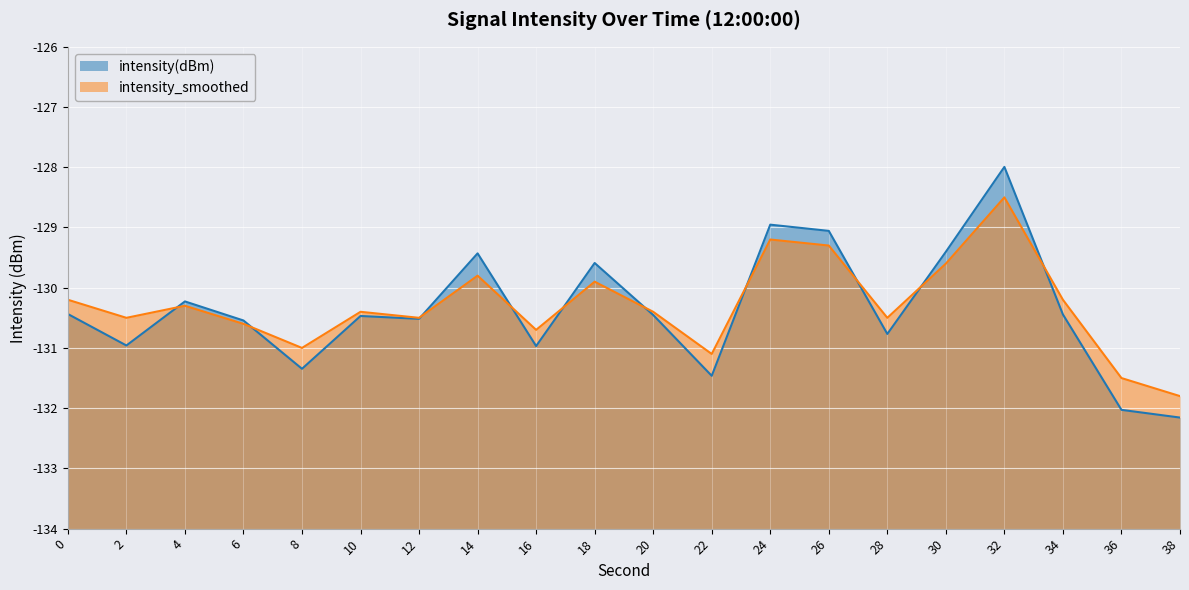

Which series has the largest total across all categories?

intensity_smoothed